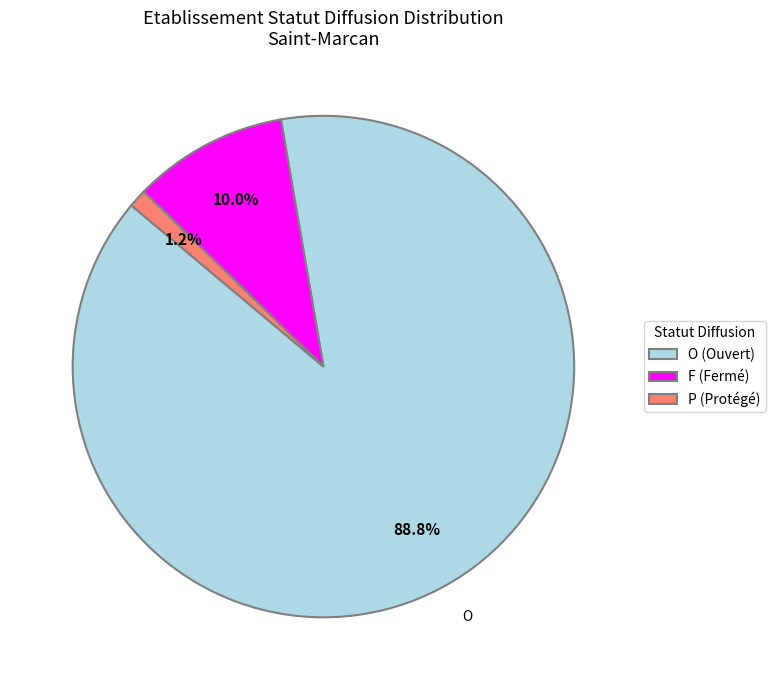

Which slice is the smallest?

P (Protégé)